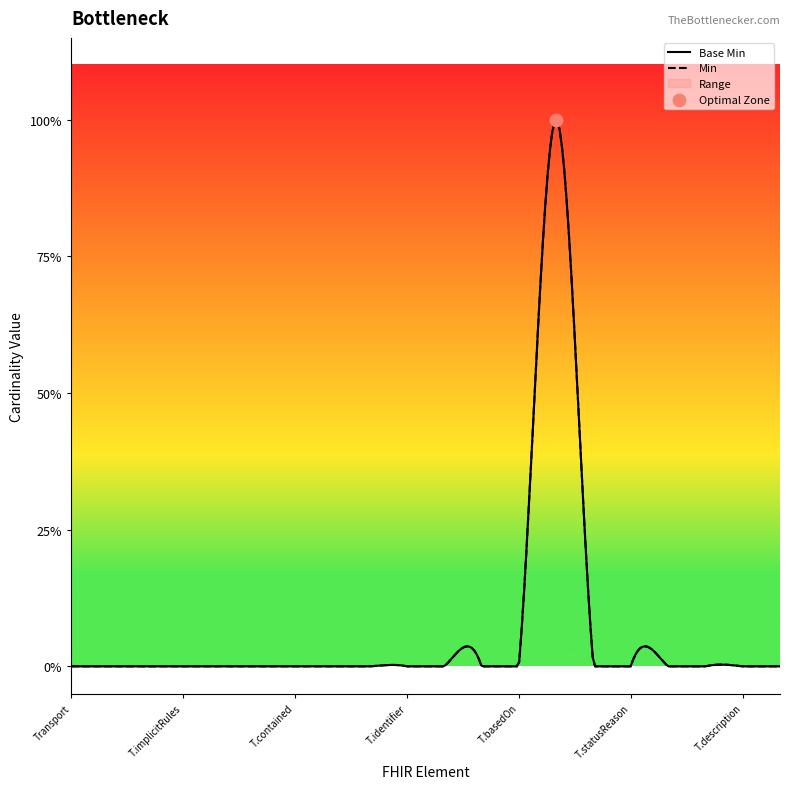

Which series has the widest spread of Y values?

Base Min